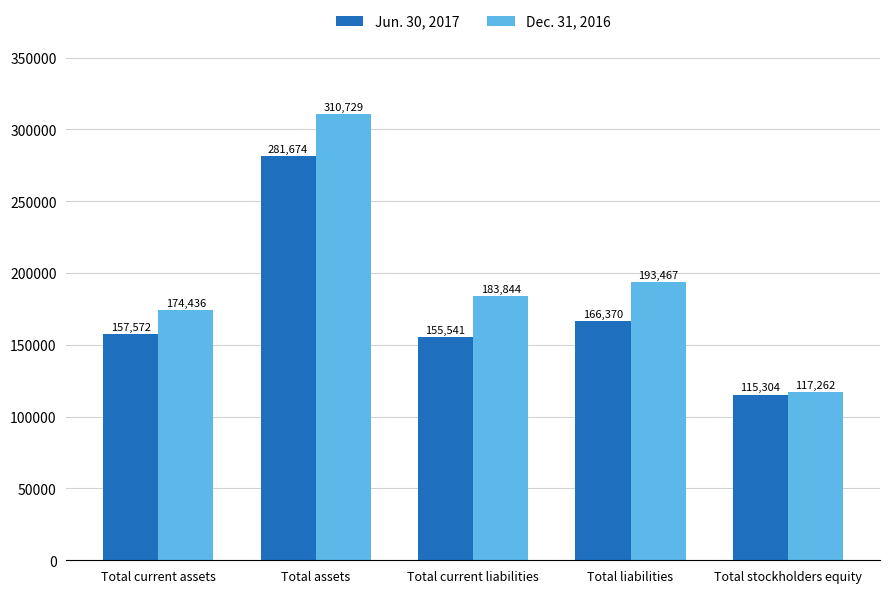

What is the total value across all series at Total liabilities?

359837